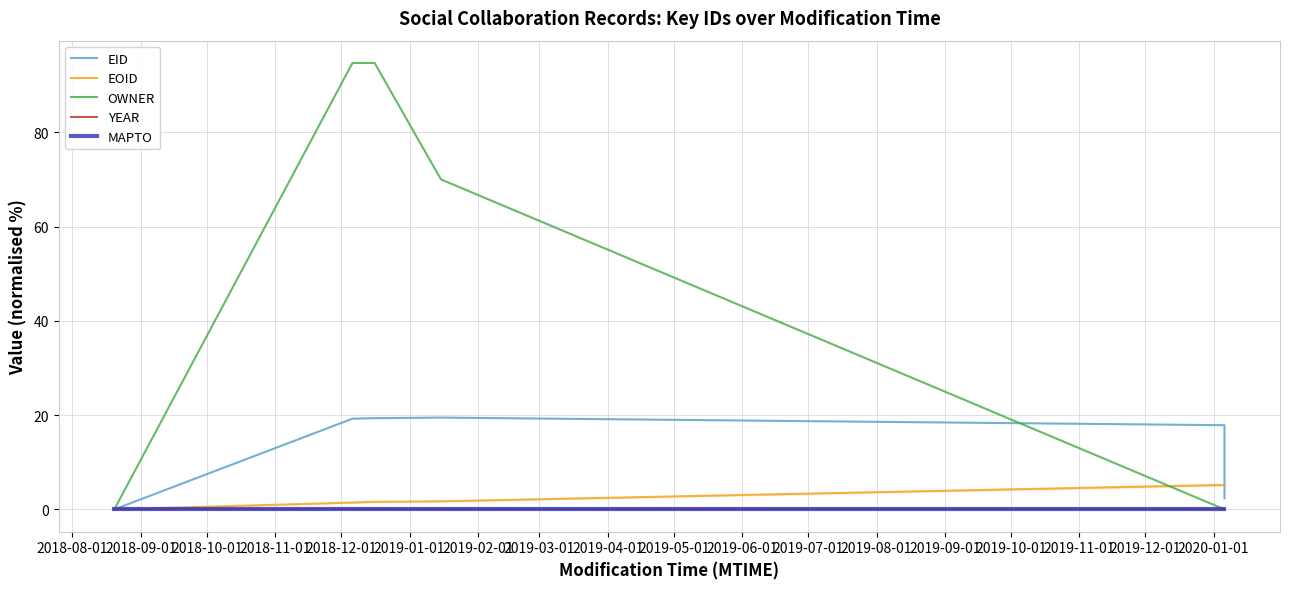

Rank the series at 2018-11-01 from lowest to highest value.

YEAR, MAPTO, EOID, EID, OWNER